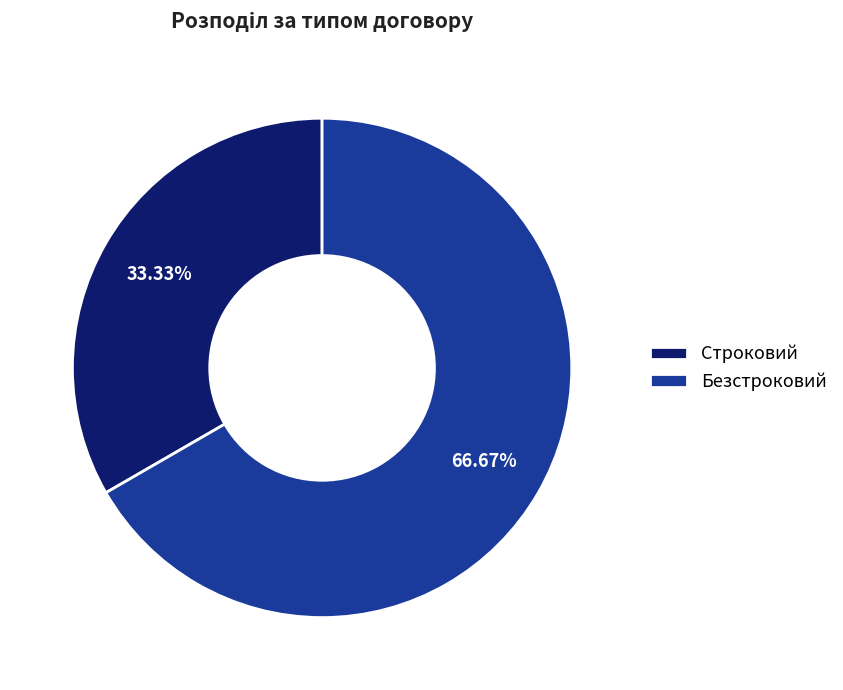

Approximately how many times larger is the value at Безстроковий compared to Строковий?

2.0